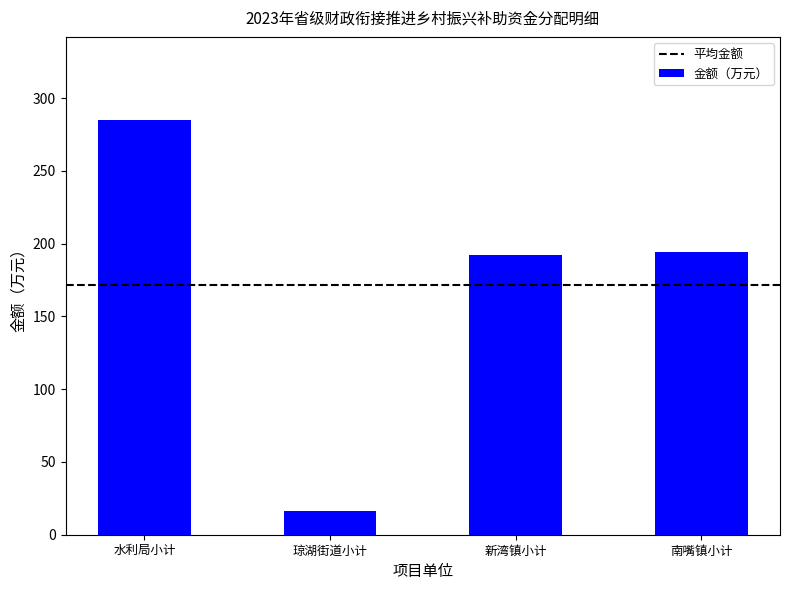

Are the bars horizontal?

No